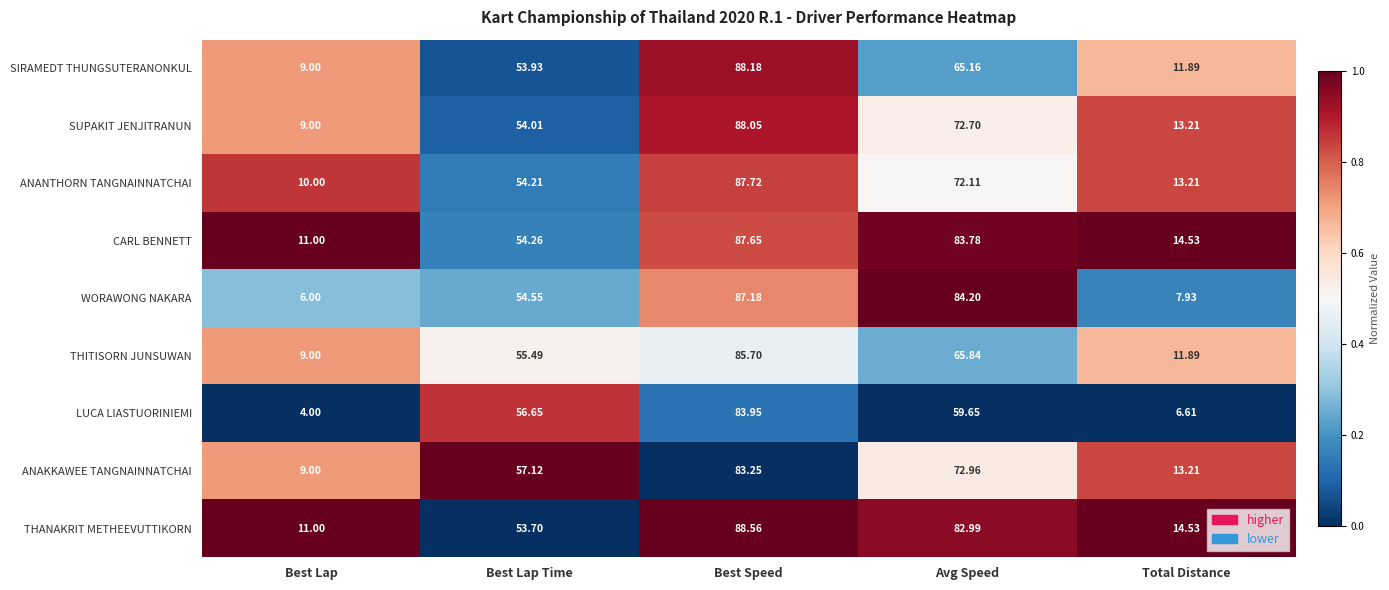

At which category is the sum across all series the highest?

Best Speed